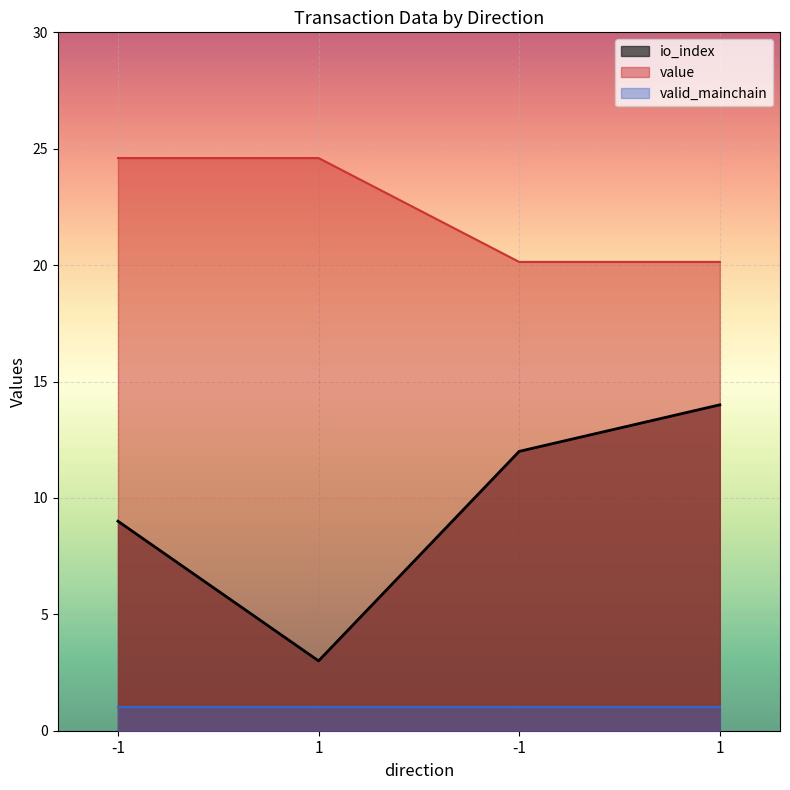

Rank the series by their maximum value, from highest to lowest.

value, io_index, valid_mainchain